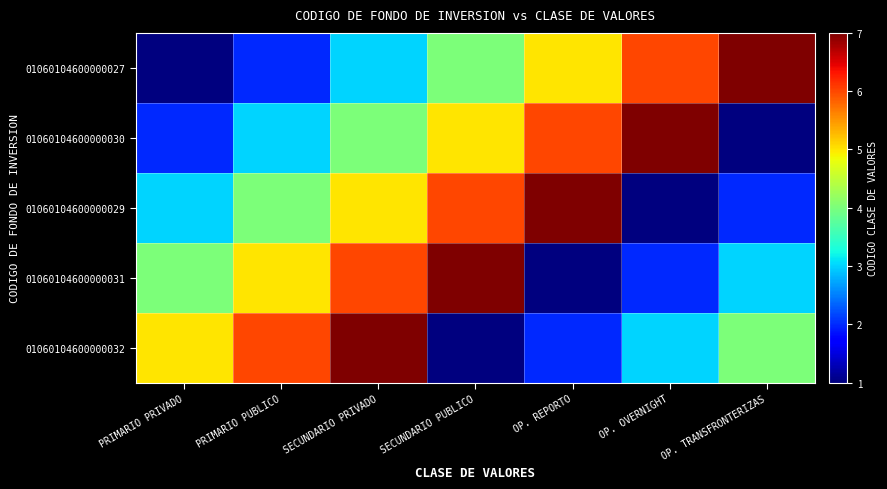

How many categories are shown in the chart?

7